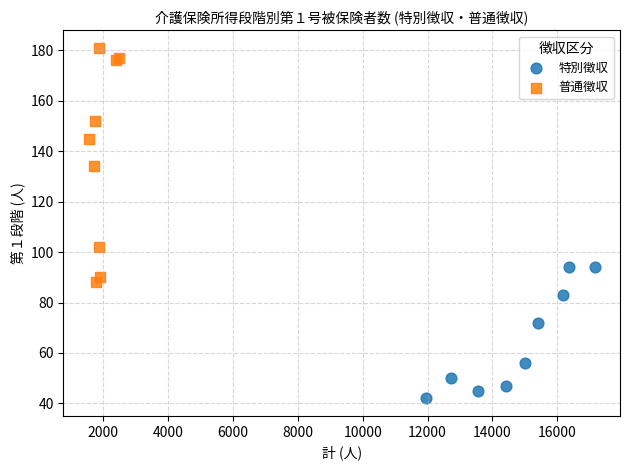

Which series contains the highest Y value?

普通徴収